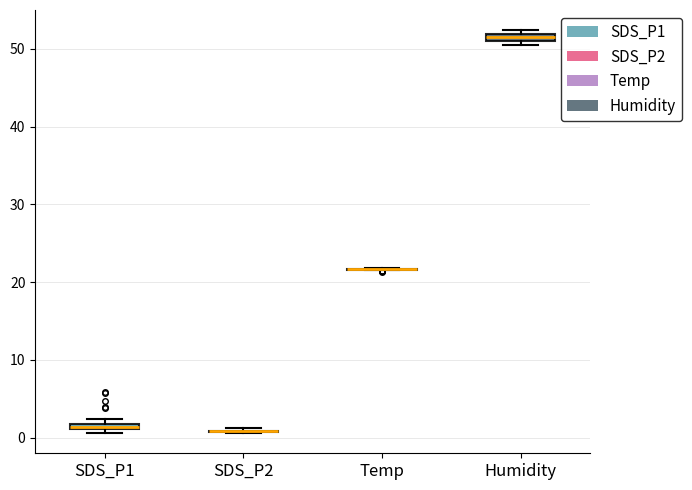

Where is the lower edge of the box for Humidity on the y-axis? The values are not printed on the chart, so give them approximately, as read against the axis.

51